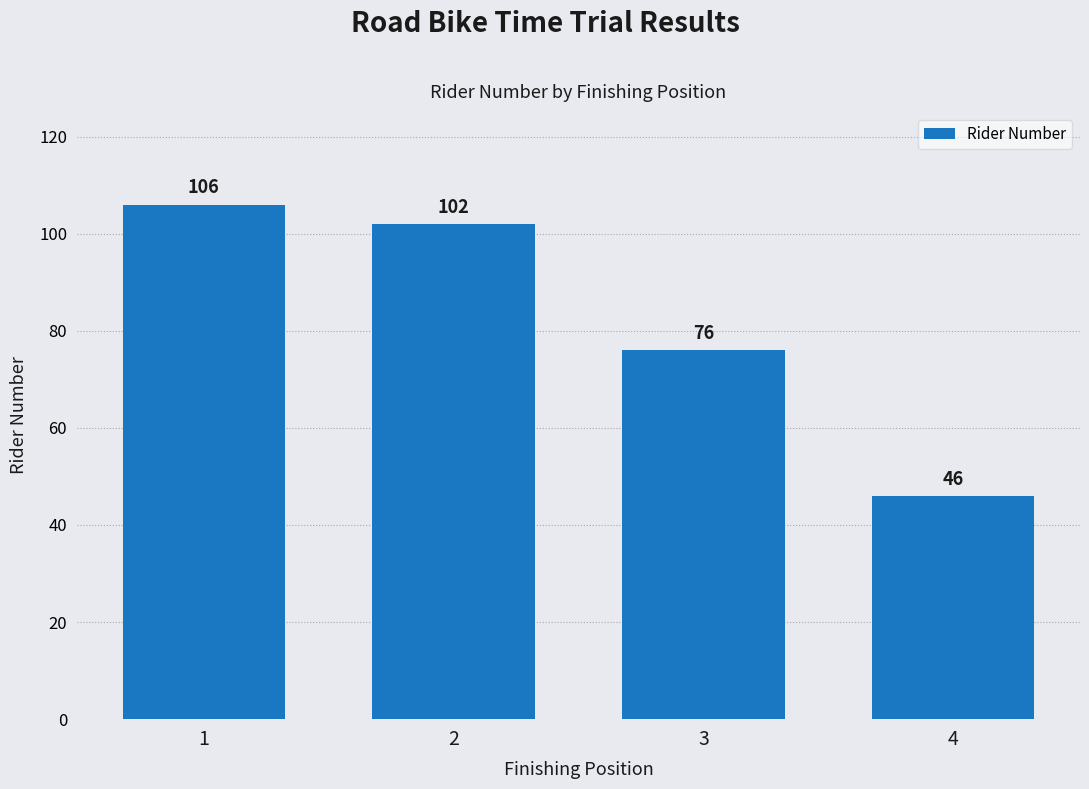

Rank the categories by value from lowest to highest.

4, 3, 2, 1